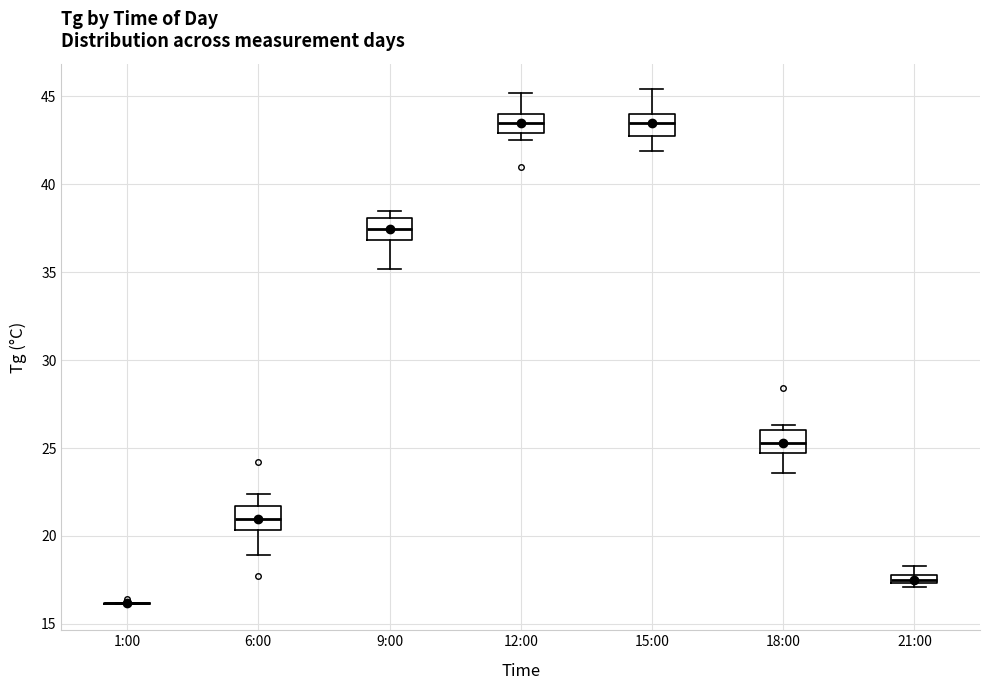

Where is the upper edge of the box for 12:00 on the y-axis? The values are not printed on the chart, so give them approximately, as read against the axis.

44.0